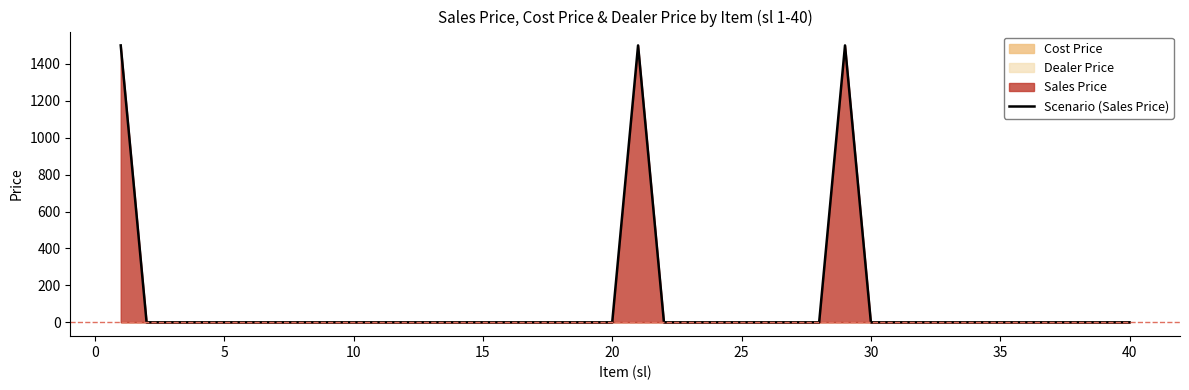

The value of Scenario (Sales Price) at 10 is 791. True or false?

False